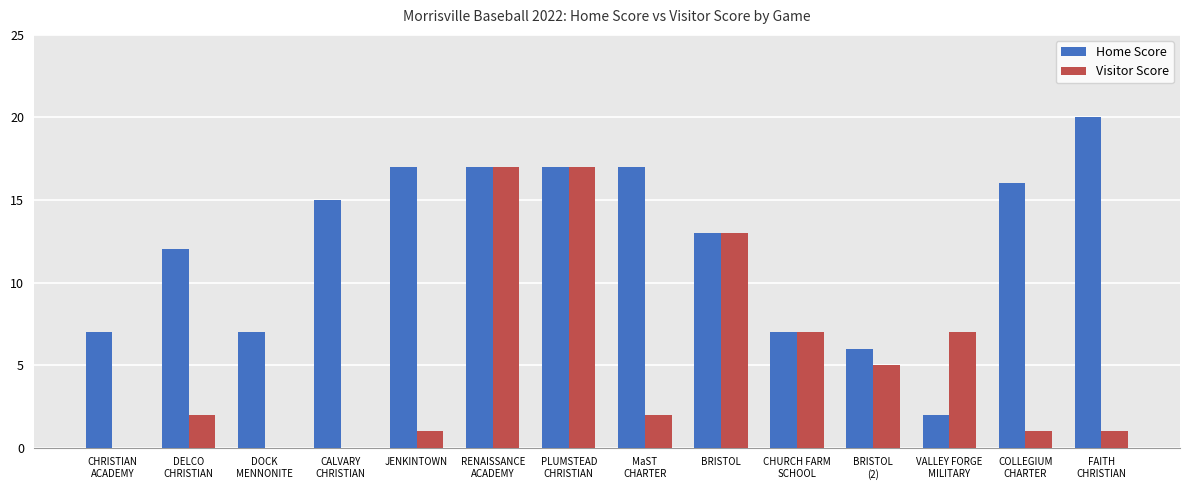

What is the sum of all Visitor Score values?

73